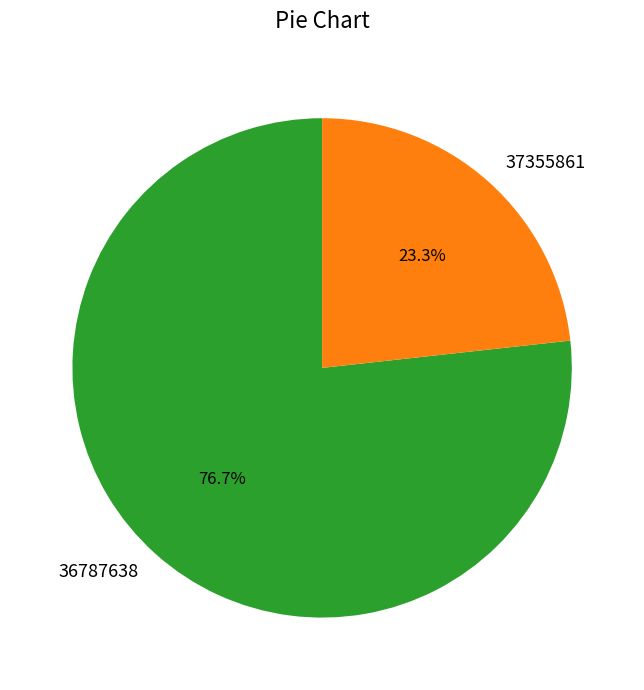

Count the number of slices in the pie.

2